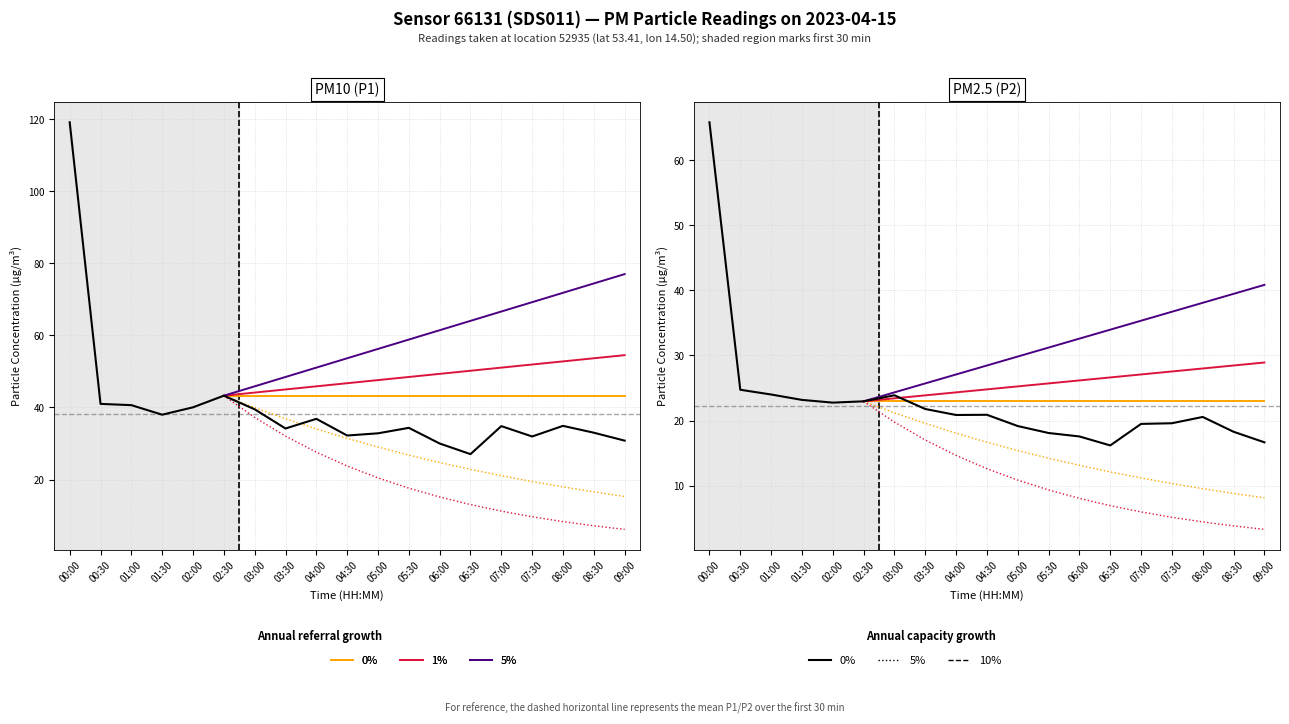

Reading left to right, what are all the values shown in this chart?

P1: 00:00=119.2	00:30=41.0	01:00=40.6	01:30=38.0	02:00=40.0	02:30=43.3	03:00=39.5	03:30=34.2	04:00=36.9	04:30=32.2	05:00=32.8	05:30=34.4	06:00=30.0	06:30=27.1	07:00=34.8	07:30=31.9	08:00=34.9	08:30=33.0	09:00=30.8
P2: 00:00=65.8	00:30=24.7	01:00=24.0	01:30=23.2	02:00=22.8	02:30=22.9	03:00=23.9	03:30=21.8	04:00=20.9	04:30=20.9	05:00=19.1	05:30=18.1	06:00=17.6	06:30=16.2	07:00=19.5	07:30=19.6	08:00=20.6	08:30=18.3	09:00=16.6